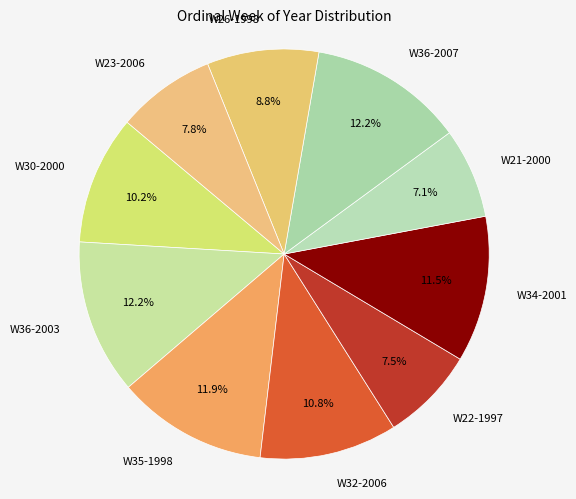

Does W22-1997 account for over 50% of the chart?

No